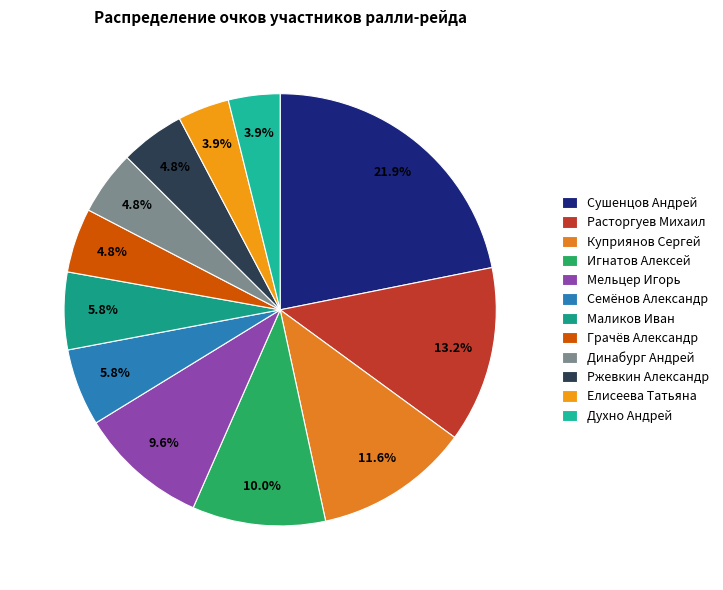

To the nearest percent, what is the average slice percentage?

8%